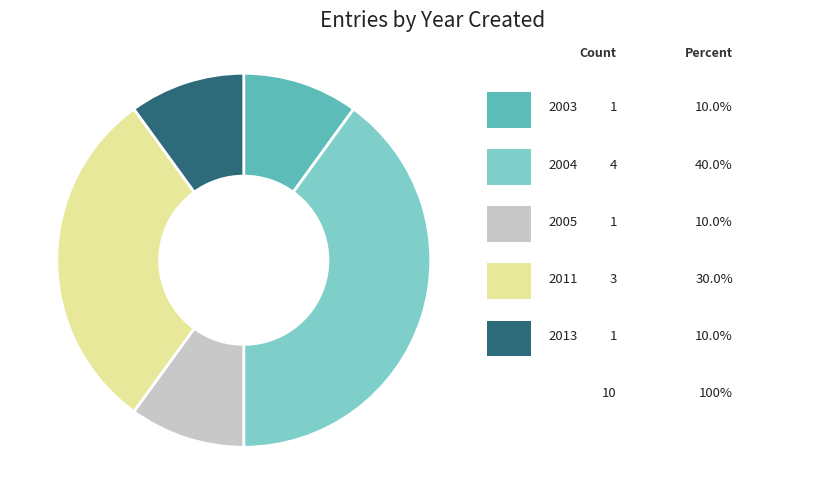

Does any single category account for the majority?

No